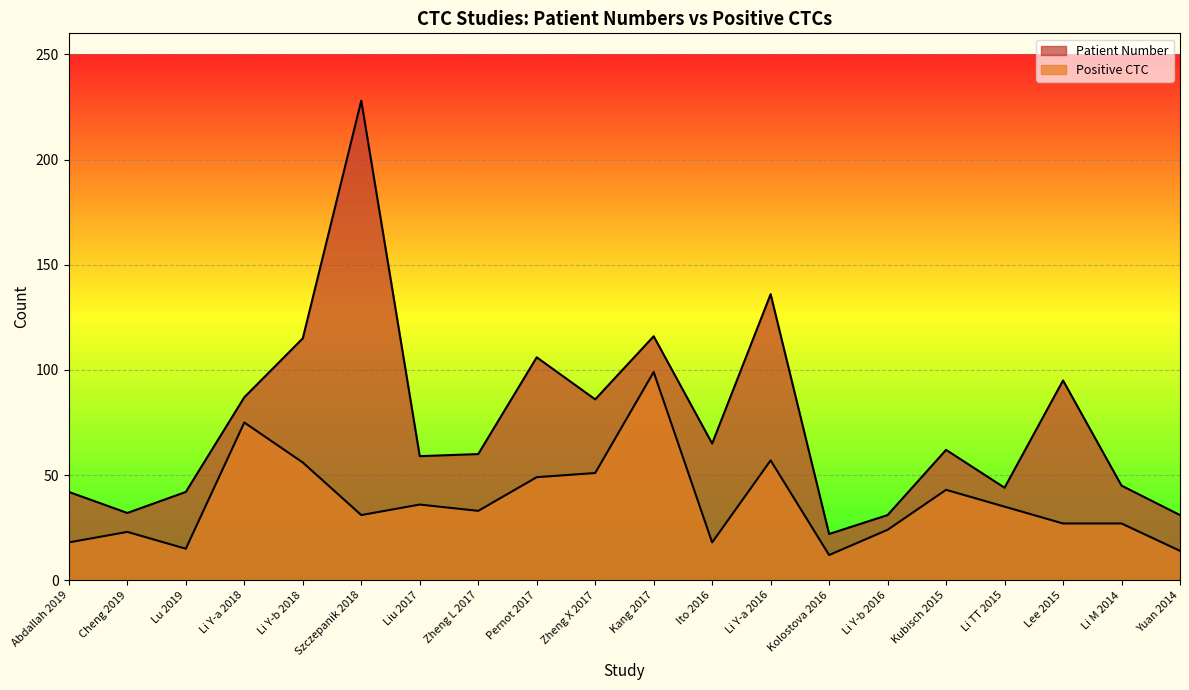

True or false: Patient Number and Positive CTC intersect in this chart.

False